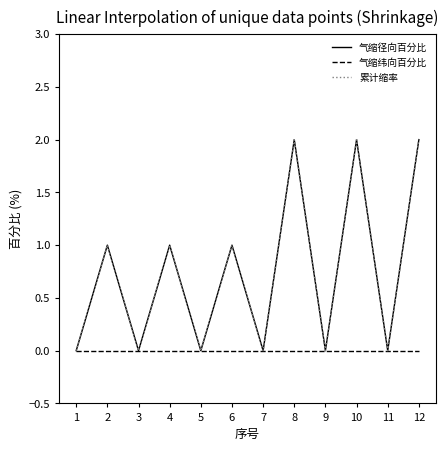

Which category has the lowest value across all series?

1